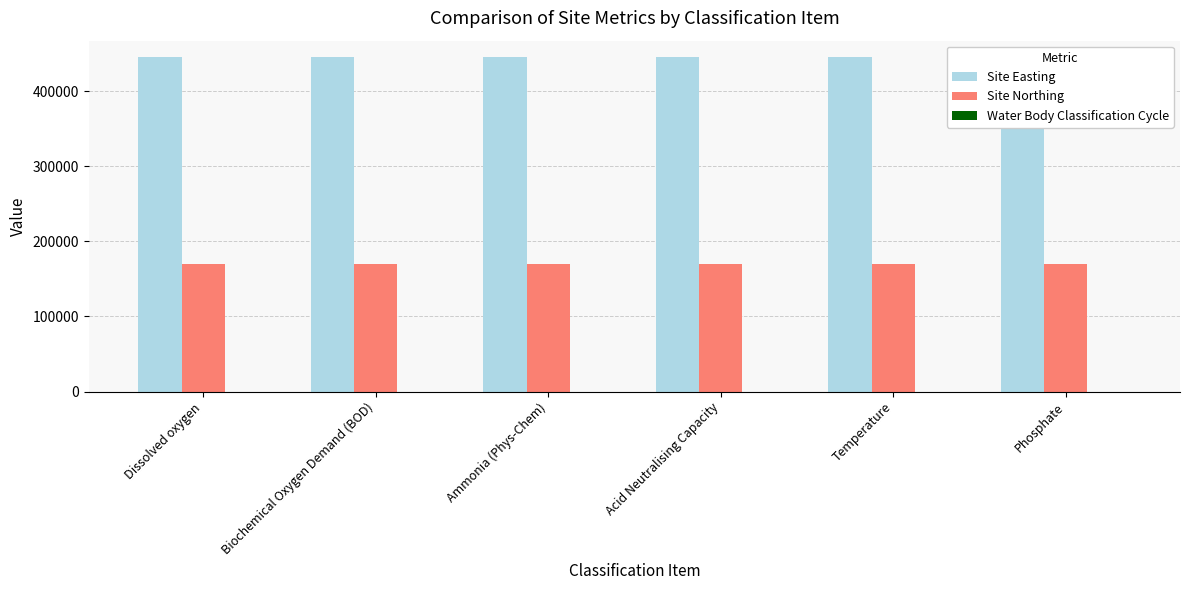

Which has a higher value, Acid Neutralising Capacity or Dissolved oxygen?

Acid Neutralising Capacity